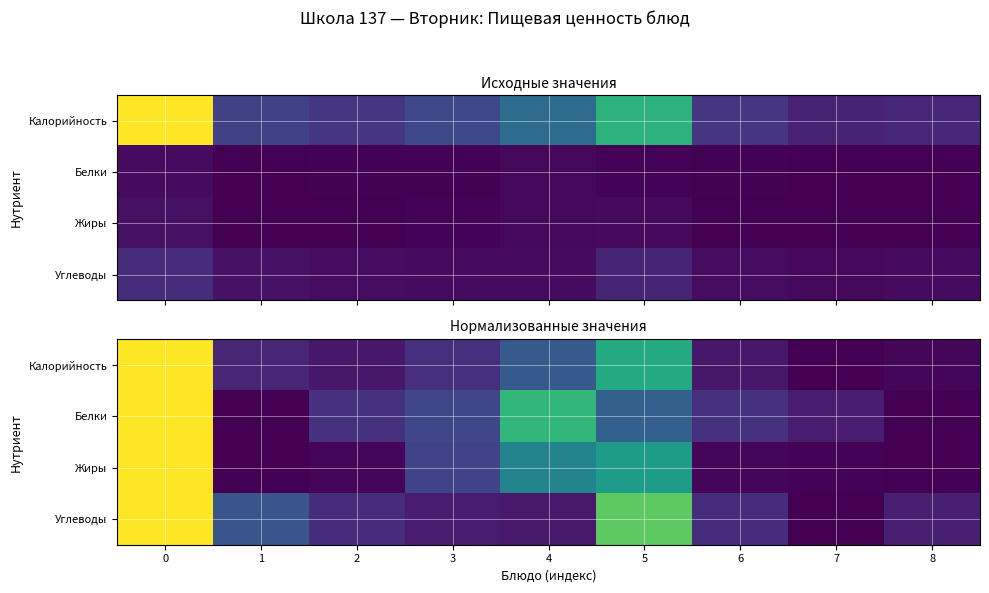

The Углеводы series shows 0.1 at 8. True or false?

True